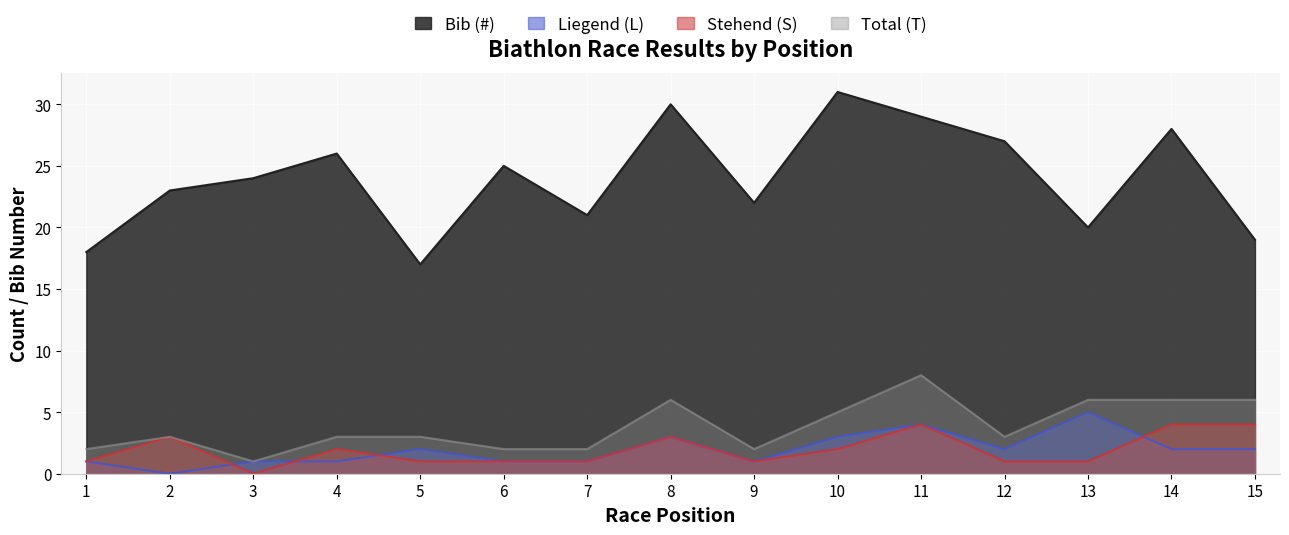

Between 7 and 8, which is larger?

8